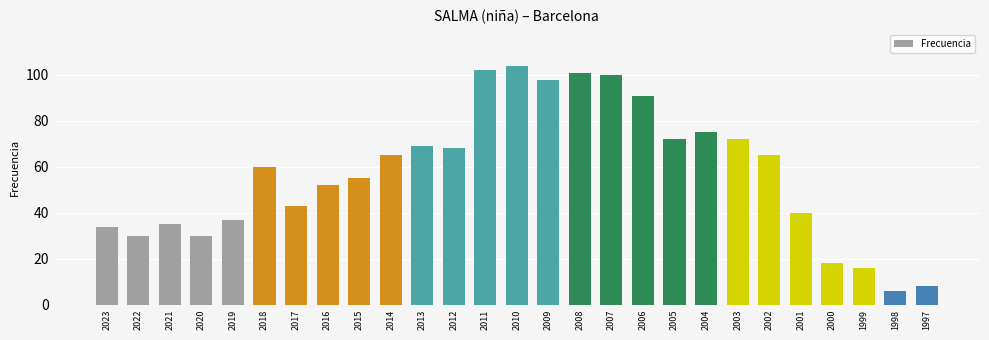

Reading left to right, what are all the values shown in this chart?

34	30	35	30	37	60	43	52	55	65	69	68	102	104	98	101	100	91	72	75	72	65	40	18	16	6	8